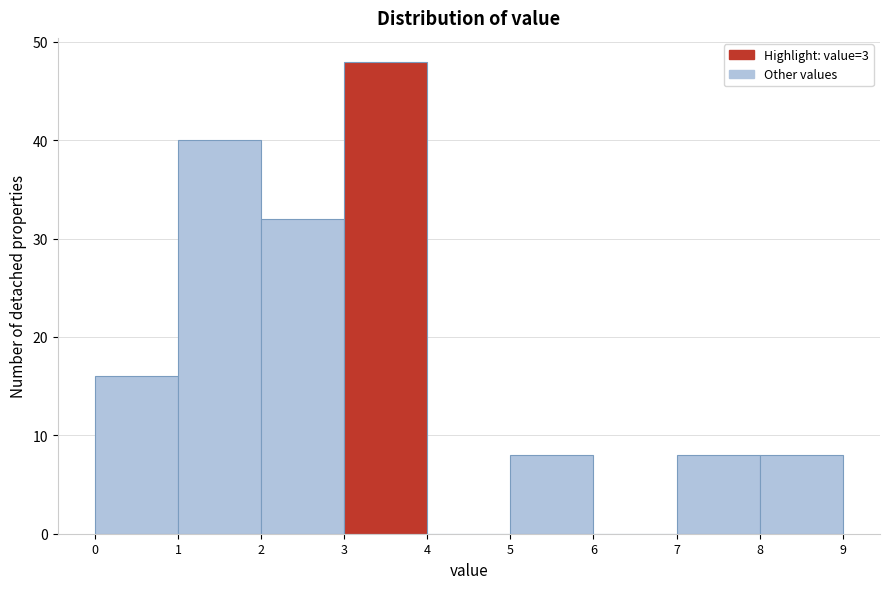

Reading left to right, transcribe this chart: for each bar, give the range it covers on the x-axis and its height. The values are not printed on the chart, so give them approximately, as read against the axis.

0 to 1: 16
1 to 2: 40
2 to 3: 32
3 to 4: 48
4 to 5: 0
5 to 6: 8
6 to 7: 0
7 to 8: 8
8 to 9: 8